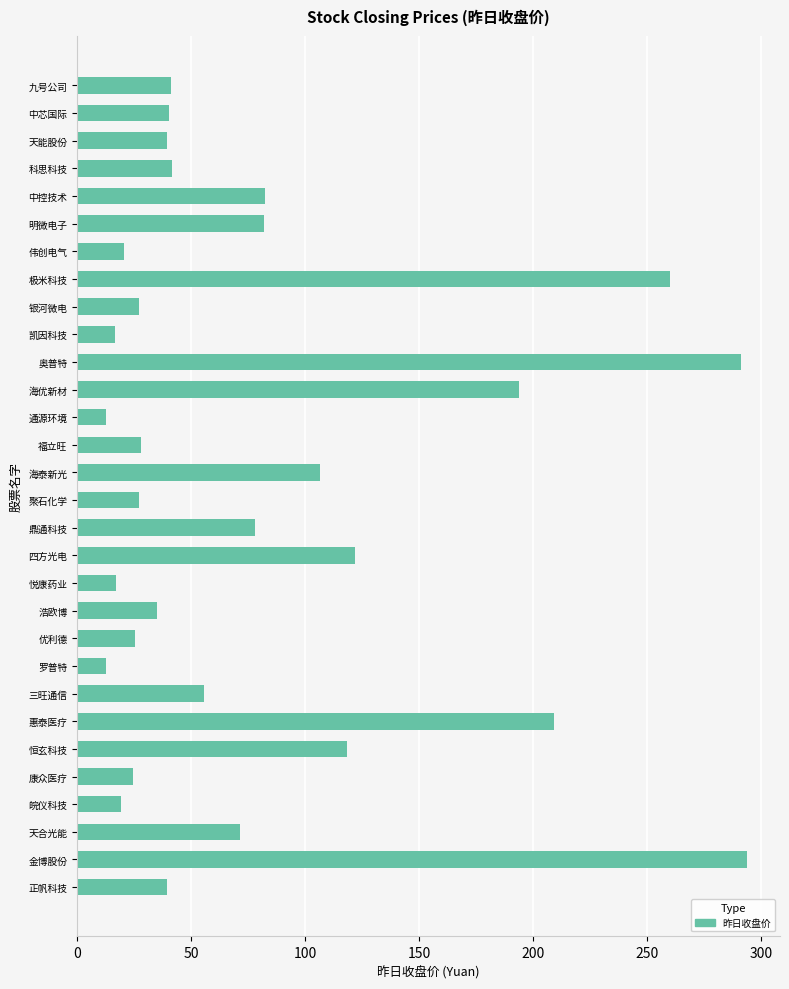

What is the ratio of the value at 银河微电 to the value at 科思科技?

0.7